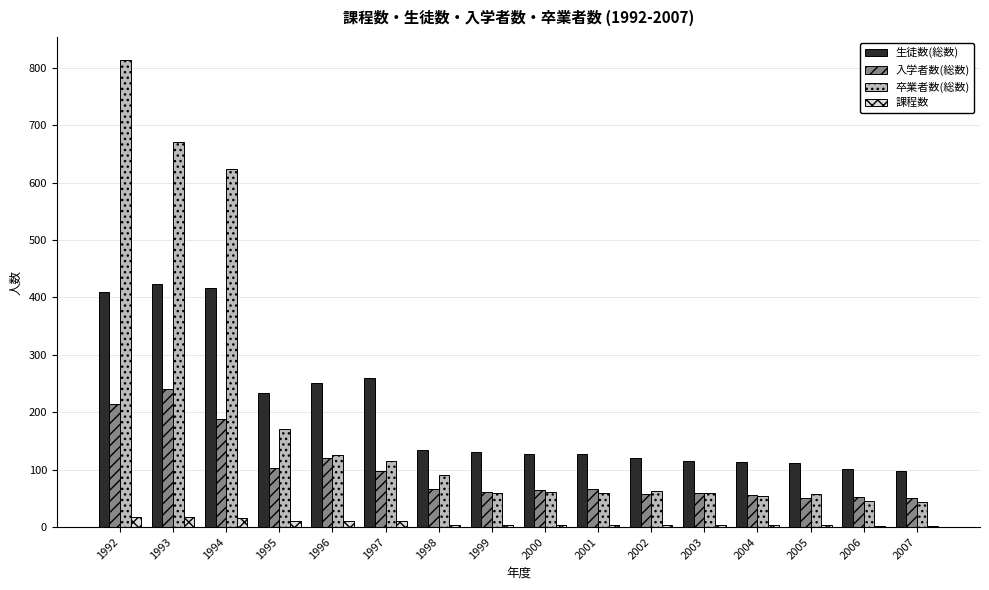

The 入学者数(総数) series shows 99 at 2001. True or false?

False